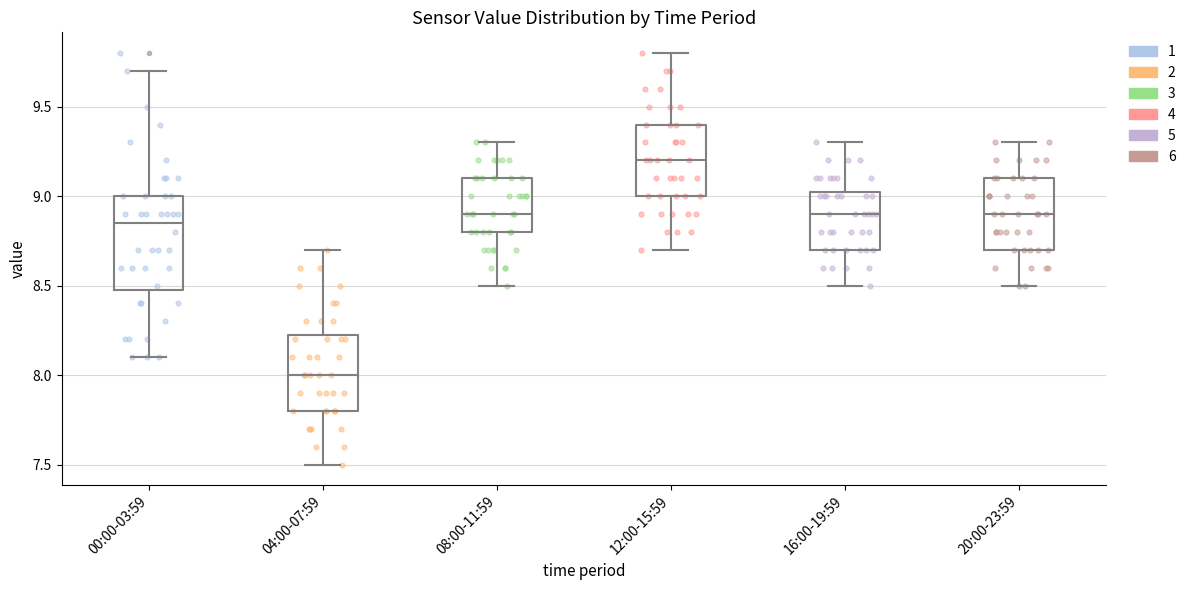

Reading left to right, transcribe this box plot: for each box, give where its median line is, the range the box spans, and where its two whiskers end, as read against the y-axis. The values are not printed on the chart, so give them approximately, as read against the axis.

00:00-03:59: median 8.85, box 8.50 to 9.00, whiskers 8.10 to 9.70
04:00-07:59: median 8.00, box 7.80 to 8.25, whiskers 7.50 to 8.70
08:00-11:59: median 8.90, box 8.80 to 9.10, whiskers 8.50 to 9.30
12:00-15:59: median 9.20, box 9.00 to 9.40, whiskers 8.70 to 9.80
16:00-19:59: median 8.90, box 8.70 to 9.05, whiskers 8.50 to 9.30
20:00-23:59: median 8.90, box 8.70 to 9.10, whiskers 8.50 to 9.30